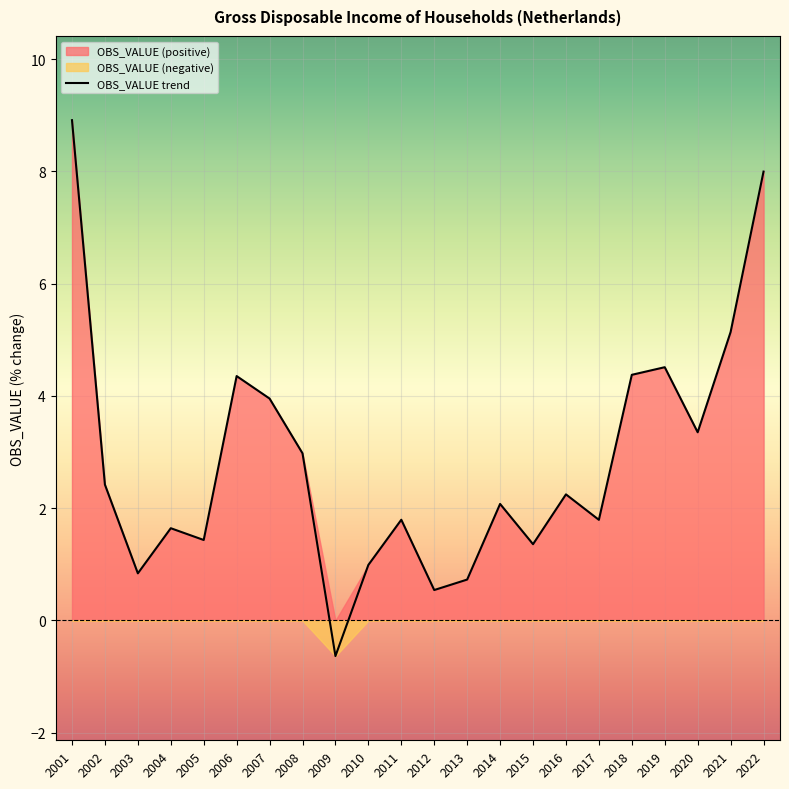

What is the greatest value displayed?

8.9